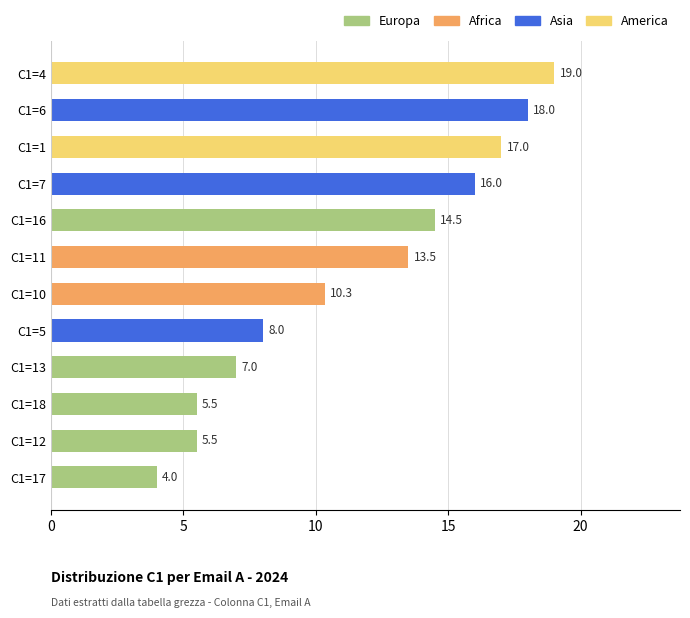

Reading top to bottom, list all the values displayed in this chart.

19.0	18.0	17.0	16.0	14.5	13.5	10.3	8.0	7.0	5.5	5.5	4.0